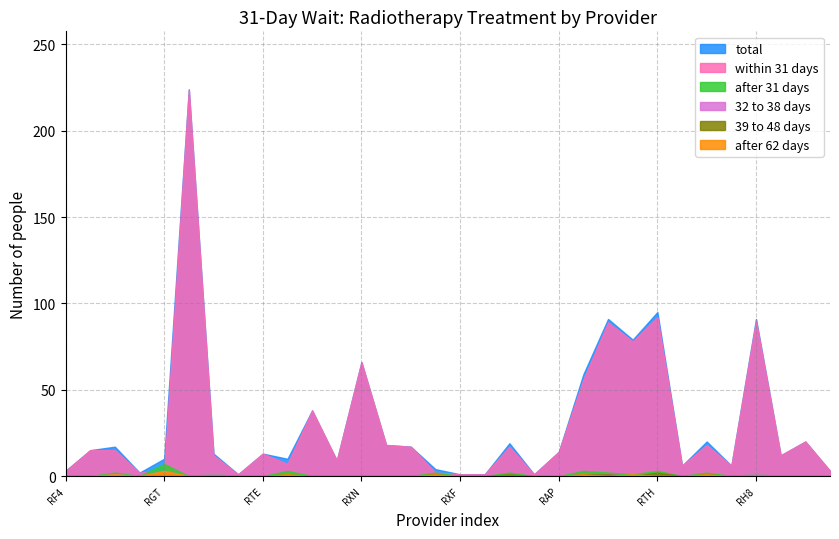

Reading left to right, what are all the values shown in this chart?

total: RF4=3	R1H=15	RXH=17	RXQ=2	RGT=10	RWH=224	RDE=13	RR7=1	RTE=13	RJ1=10	RWA=38	RYJ=9	RXN=66	RR8=18	RWF=17	RAJ=4	RXF=1	RP6=1	RM1=19	RNN=1	RAP=14	RGN=59	RNS=91	RX1=79	RTH=95	RHU=6	RHW=20	REF=6	RH8=91	RAL=12	RA2=20	RD1=3
within_31_days: RF4=3	R1H=15	RXH=15	RXQ=2	RGT=3	RWH=224	RDE=12	RR7=1	RTE=13	RJ1=7	RWA=38	RYJ=9	RXN=66	RR8=18	RWF=17	RAJ=2	RXF=1	RP6=1	RM1=17	RNN=1	RAP=14	RGN=56	RNS=89	RX1=78	RTH=92	RHU=6	RHW=18	REF=6	RH8=90	RAL=12	RA2=20	RD1=3
after_31_days: RF4=0	R1H=0	RXH=2	RXQ=0	RGT=7	RWH=0	RDE=1	RR7=0	RTE=0	RJ1=3	RWA=0	RYJ=0	RXN=0	RR8=0	RWF=0	RAJ=2	RXF=0	RP6=0	RM1=2	RNN=0	RAP=0	RGN=3	RNS=2	RX1=1	RTH=3	RHU=0	RHW=2	REF=0	RH8=1	RAL=0	RA2=0	RD1=0
32_to_38_days: RF4=0	R1H=0	RXH=1	RXQ=0	RGT=3	RWH=0	RDE=1	RR7=0	RTE=0	RJ1=0	RWA=0	RYJ=0	RXN=0	RR8=0	RWF=0	RAJ=0	RXF=0	RP6=0	RM1=0	RNN=0	RAP=0	RGN=1	RNS=1	RX1=0	RTH=1	RHU=0	RHW=0	REF=0	RH8=1	RAL=0	RA2=0	RD1=0
39_to_48_days: RF4=0	R1H=0	RXH=0	RXQ=0	RGT=1	RWH=0	RDE=0	RR7=0	RTE=0	RJ1=1	RWA=0	RYJ=0	RXN=0	RR8=0	RWF=0	RAJ=1	RXF=0	RP6=0	RM1=1	RNN=0	RAP=0	RGN=1	RNS=1	RX1=0	RTH=2	RHU=0	RHW=1	REF=0	RH8=0	RAL=0	RA2=0	RD1=0
after_62_days: RF4=0	R1H=0	RXH=1	RXQ=0	RGT=3	RWH=0	RDE=0	RR7=0	RTE=0	RJ1=1	RWA=0	RYJ=0	RXN=0	RR8=0	RWF=0	RAJ=1	RXF=0	RP6=0	RM1=0	RNN=0	RAP=0	RGN=1	RNS=0	RX1=1	RTH=0	RHU=0	RHW=1	REF=0	RH8=0	RAL=0	RA2=0	RD1=0